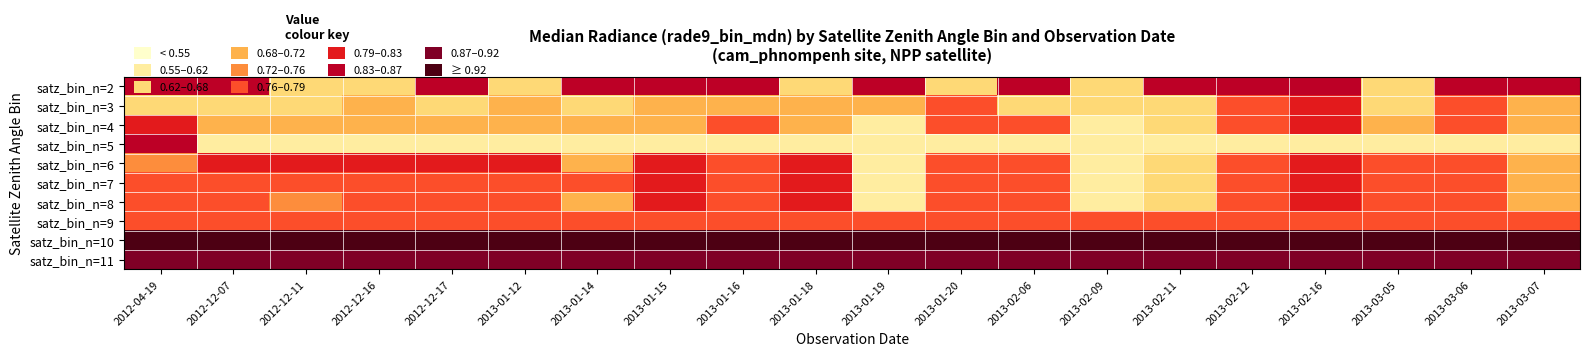

Reading right to left, what are all the values shown in this chart?

satz_bin_n=2: 2013-03-07=0.9	2013-03-06=0.9	2013-03-05=0.7	2013-02-16=0.9	2013-02-12=0.9	2013-02-11=0.9	2013-02-09=0.7	2013-02-06=0.9	2013-01-20=0.7	2013-01-19=0.9	2013-01-18=0.7	2013-01-16=0.9	2013-01-15=0.9	2013-01-14=0.9	2013-01-12=0.7	2012-12-17=0.9	2012-12-16=0.7	2012-12-11=0.7	2012-12-07=0.9	2012-04-19=0.9
satz_bin_n=3: 2013-03-07=0.7	2013-03-06=0.8	2013-03-05=0.7	2013-02-16=0.8	2013-02-12=0.8	2013-02-11=0.6	2013-02-09=0.7	2013-02-06=0.7	2013-01-20=0.8	2013-01-19=0.7	2013-01-18=0.7	2013-01-16=0.7	2013-01-15=0.7	2013-01-14=0.7	2013-01-12=0.7	2012-12-17=0.7	2012-12-16=0.7	2012-12-11=0.7	2012-12-07=0.7	2012-04-19=0.7
satz_bin_n=4: 2013-03-07=0.7	2013-03-06=0.8	2013-03-05=0.7	2013-02-16=0.8	2013-02-12=0.8	2013-02-11=0.6	2013-02-09=0.6	2013-02-06=0.8	2013-01-20=0.8	2013-01-19=0.6	2013-01-18=0.7	2013-01-16=0.8	2013-01-15=0.7	2013-01-14=0.7	2013-01-12=0.7	2012-12-17=0.7	2012-12-16=0.7	2012-12-11=0.7	2012-12-07=0.7	2012-04-19=0.8
satz_bin_n=5: 2013-03-07=0.6	2013-03-06=0.6	2013-03-05=0.6	2013-02-16=0.6	2013-02-12=0.6	2013-02-11=0.6	2013-02-09=0.6	2013-02-06=0.6	2013-01-20=0.6	2013-01-19=0.6	2013-01-18=0.6	2013-01-16=0.6	2013-01-15=0.6	2013-01-14=0.6	2013-01-12=0.6	2012-12-17=0.6	2012-12-16=0.6	2012-12-11=0.6	2012-12-07=0.6	2012-04-19=0.8
satz_bin_n=6: 2013-03-07=0.7	2013-03-06=0.8	2013-03-05=0.8	2013-02-16=0.8	2013-02-12=0.8	2013-02-11=0.6	2013-02-09=0.6	2013-02-06=0.8	2013-01-20=0.8	2013-01-19=0.6	2013-01-18=0.8	2013-01-16=0.8	2013-01-15=0.8	2013-01-14=0.7	2013-01-12=0.8	2012-12-17=0.8	2012-12-16=0.8	2012-12-11=0.8	2012-12-07=0.8	2012-04-19=0.7
satz_bin_n=7: 2013-03-07=0.7	2013-03-06=0.8	2013-03-05=0.8	2013-02-16=0.8	2013-02-12=0.8	2013-02-11=0.6	2013-02-09=0.6	2013-02-06=0.8	2013-01-20=0.8	2013-01-19=0.6	2013-01-18=0.8	2013-01-16=0.8	2013-01-15=0.8	2013-01-14=0.8	2013-01-12=0.8	2012-12-17=0.8	2012-12-16=0.8	2012-12-11=0.8	2012-12-07=0.8	2012-04-19=0.8
satz_bin_n=8: 2013-03-07=0.7	2013-03-06=0.8	2013-03-05=0.8	2013-02-16=0.8	2013-02-12=0.8	2013-02-11=0.6	2013-02-09=0.6	2013-02-06=0.8	2013-01-20=0.8	2013-01-19=0.6	2013-01-18=0.8	2013-01-16=0.8	2013-01-15=0.8	2013-01-14=0.7	2013-01-12=0.8	2012-12-17=0.8	2012-12-16=0.8	2012-12-11=0.7	2012-12-07=0.8	2012-04-19=0.8
satz_bin_n=9: 2013-03-07=0.8	2013-03-06=0.8	2013-03-05=0.8	2013-02-16=0.8	2013-02-12=0.8	2013-02-11=0.8	2013-02-09=0.8	2013-02-06=0.8	2013-01-20=0.8	2013-01-19=0.8	2013-01-18=0.8	2013-01-16=0.8	2013-01-15=0.8	2013-01-14=0.8	2013-01-12=0.8	2012-12-17=0.8	2012-12-16=0.8	2012-12-11=0.8	2012-12-07=0.8	2012-04-19=0.8
satz_bin_n=10: 2013-03-07=1.0	2013-03-06=1.0	2013-03-05=1.0	2013-02-16=1.0	2013-02-12=1.0	2013-02-11=1.0	2013-02-09=1.0	2013-02-06=1.0	2013-01-20=1.0	2013-01-19=1.0	2013-01-18=1.0	2013-01-16=1.0	2013-01-15=1.0	2013-01-14=1.0	2013-01-12=1.0	2012-12-17=1.0	2012-12-16=1.0	2012-12-11=1.0	2012-12-07=1.0	2012-04-19=1.0
satz_bin_n=11: 2013-03-07=0.9	2013-03-06=0.9	2013-03-05=0.9	2013-02-16=0.9	2013-02-12=0.9	2013-02-11=0.9	2013-02-09=0.9	2013-02-06=0.9	2013-01-20=0.9	2013-01-19=0.9	2013-01-18=0.9	2013-01-16=0.9	2013-01-15=0.9	2013-01-14=0.9	2013-01-12=0.9	2012-12-17=0.9	2012-12-16=0.9	2012-12-11=0.9	2012-12-07=0.9	2012-04-19=0.9